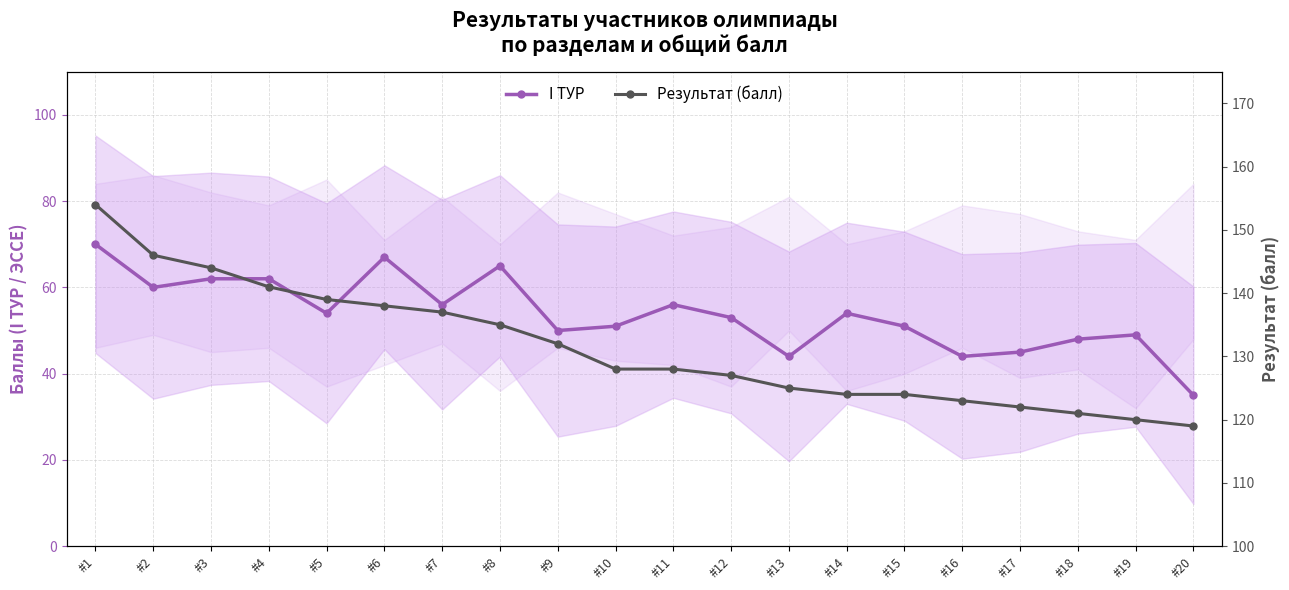

At which category does the chart reach its peak across all series?

#1